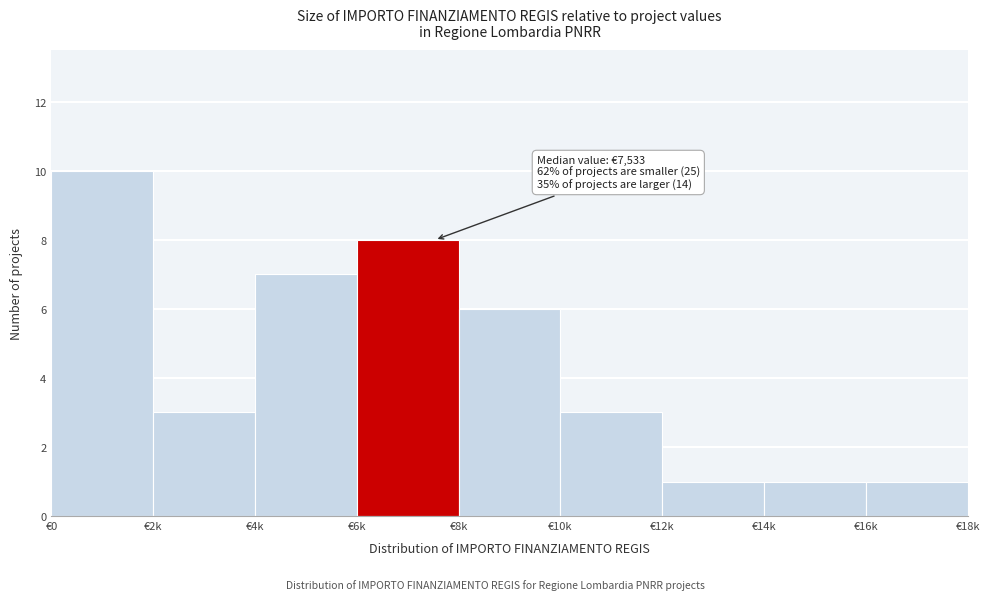

Reading left to right, what are all the values shown in this chart?

€0=10	€2k=3	€4k=7	€6k=8	€8k=6	€10k=3	€12k=1	€14k=1	€16k=1